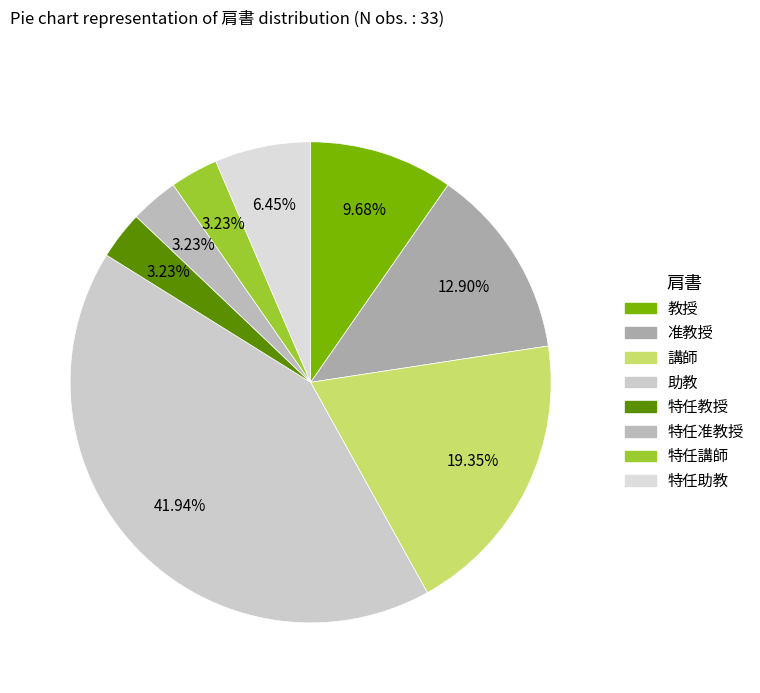

What is the ratio of the value at 特任准教授 to the value at 特任講師?

1.0